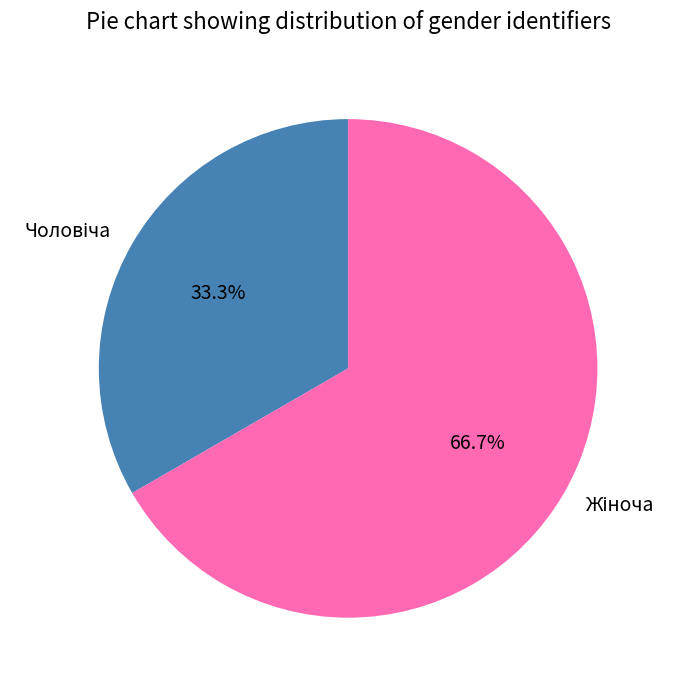

Is there a majority slice in this chart?

Yes